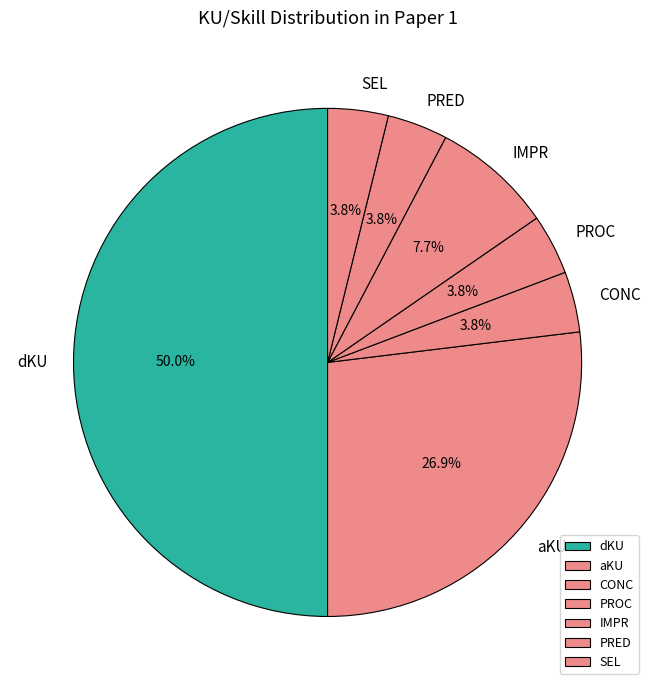

What percentage do IMPR and PROC together represent?

11.5%